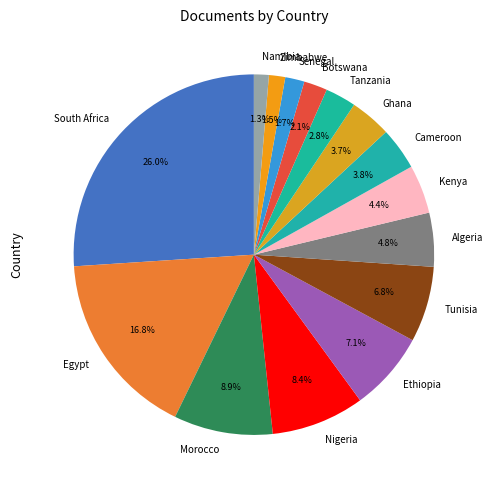

To the nearest percent, what percentage of the pie is Egypt?

17%